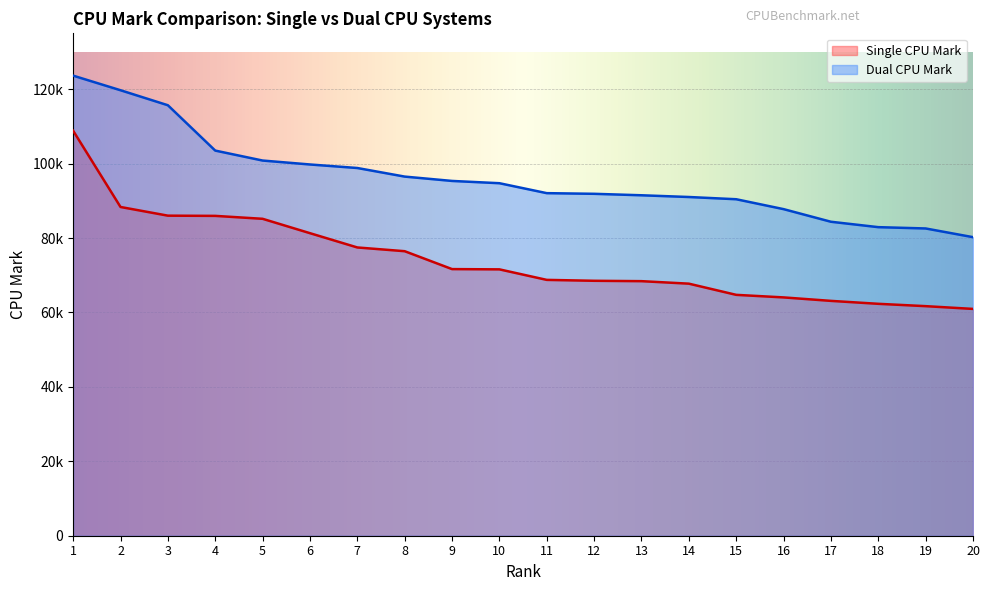

Rank the series by their maximum value, from highest to lowest.

Dual CPU Mark, Single CPU Mark